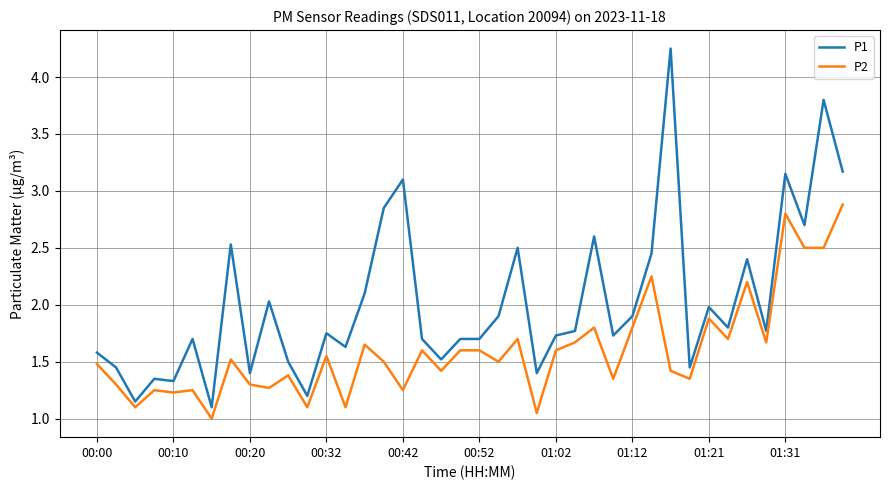

What is the minimum value shown in the chart?

1.0